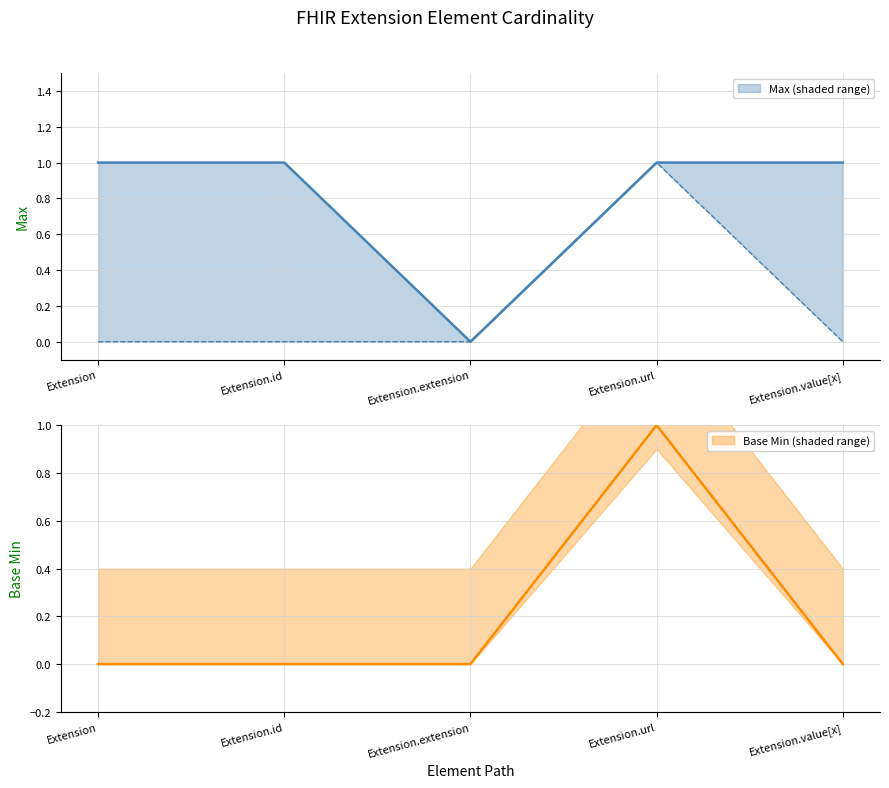

What is the greatest value displayed?

1